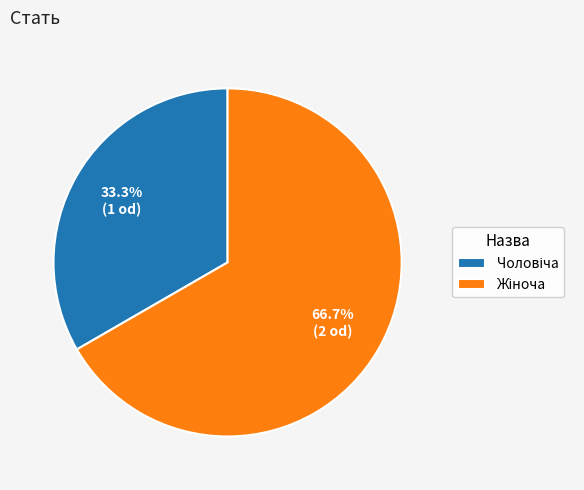

How many segments does this pie chart have?

2